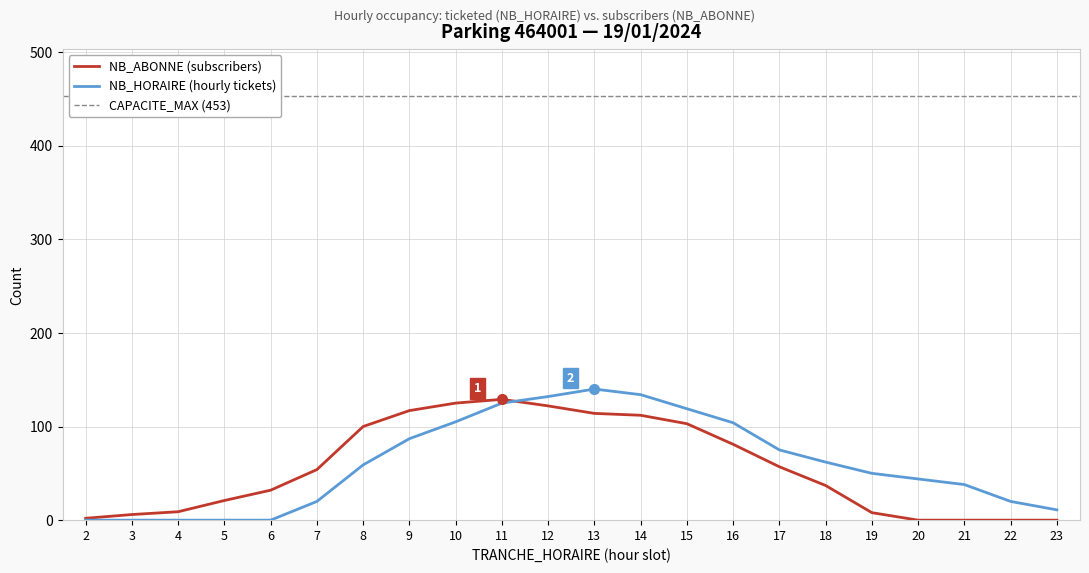

How many interior local peaks does the NB_HORAIRE series have?

1